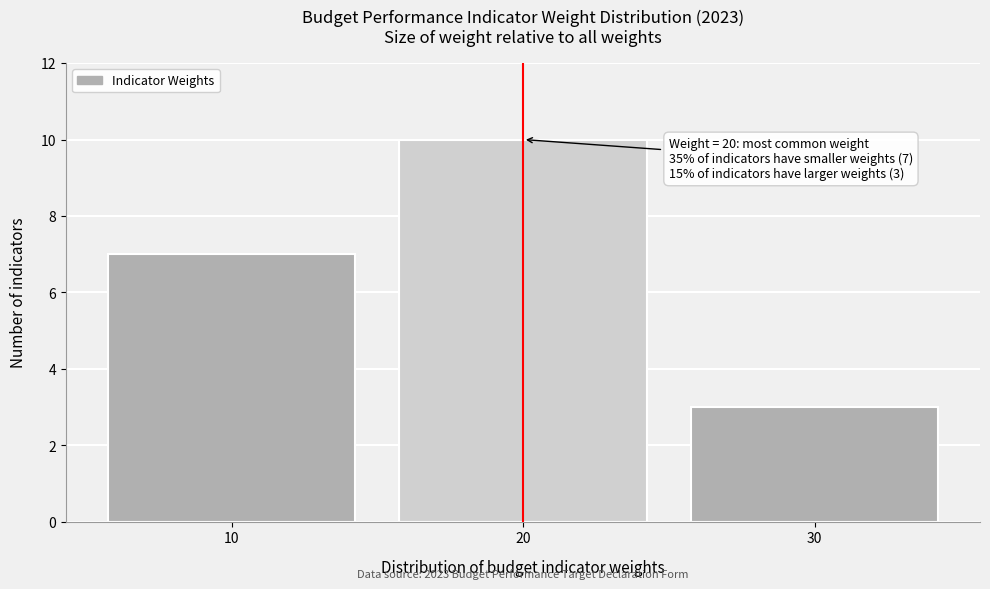

Over which range of the x-axis is the bar tallest?

15 to 25